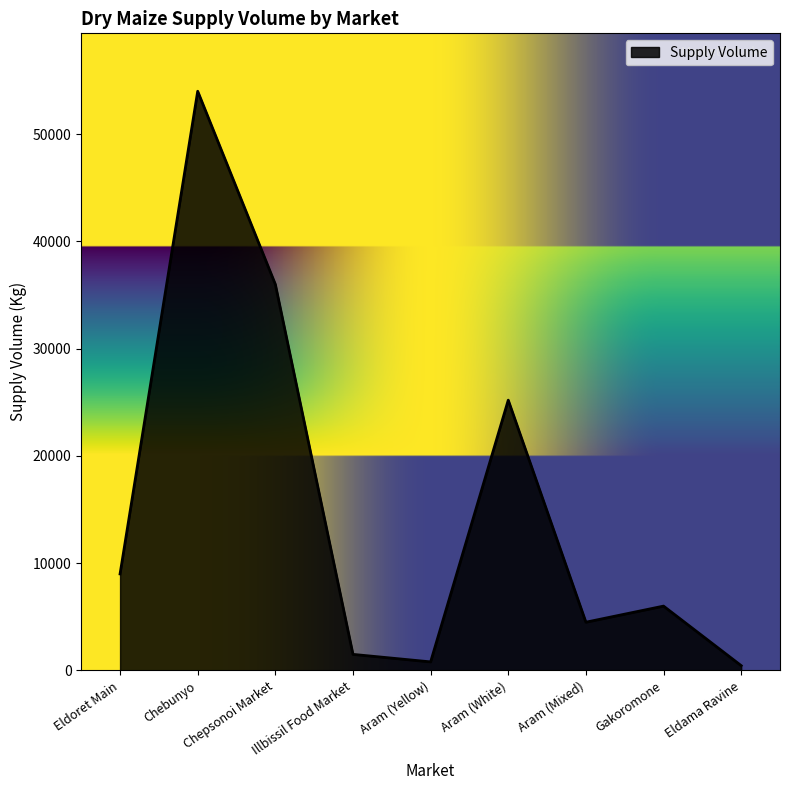

The chart shows a value of 91952 at Chebunyo. True or false?

False